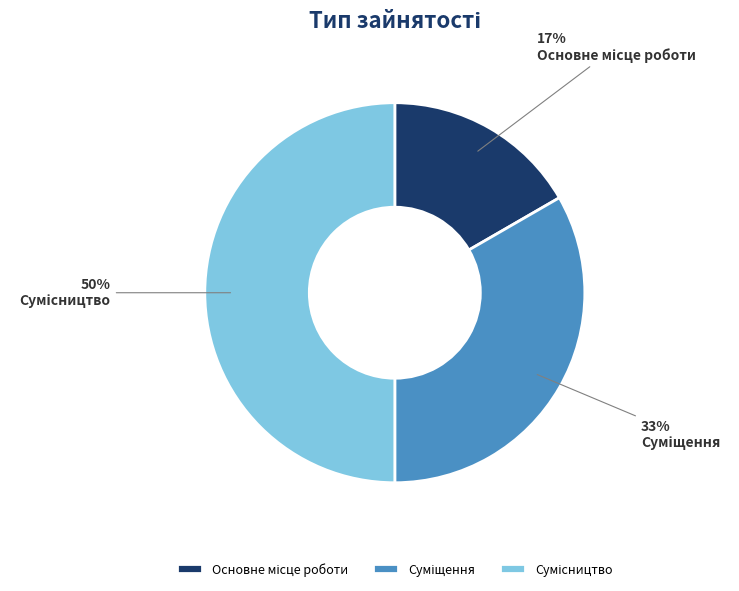

To the nearest percent, what is the average slice percentage?

33%